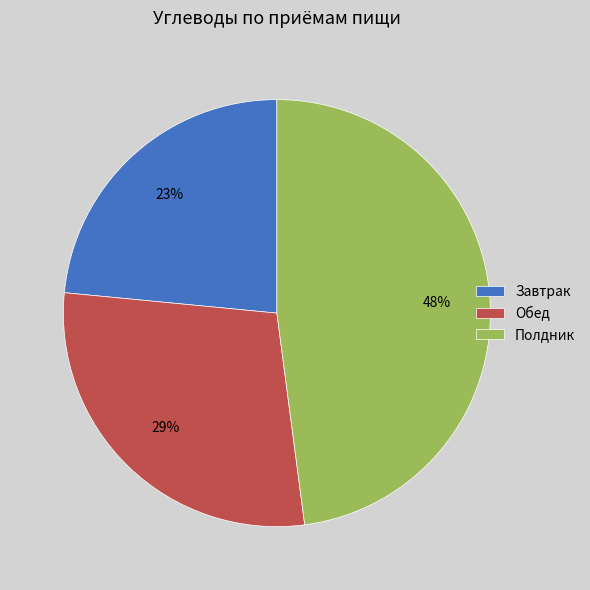

To the nearest percent, what is the difference between the Полдник and Обед slice percentages?

19%